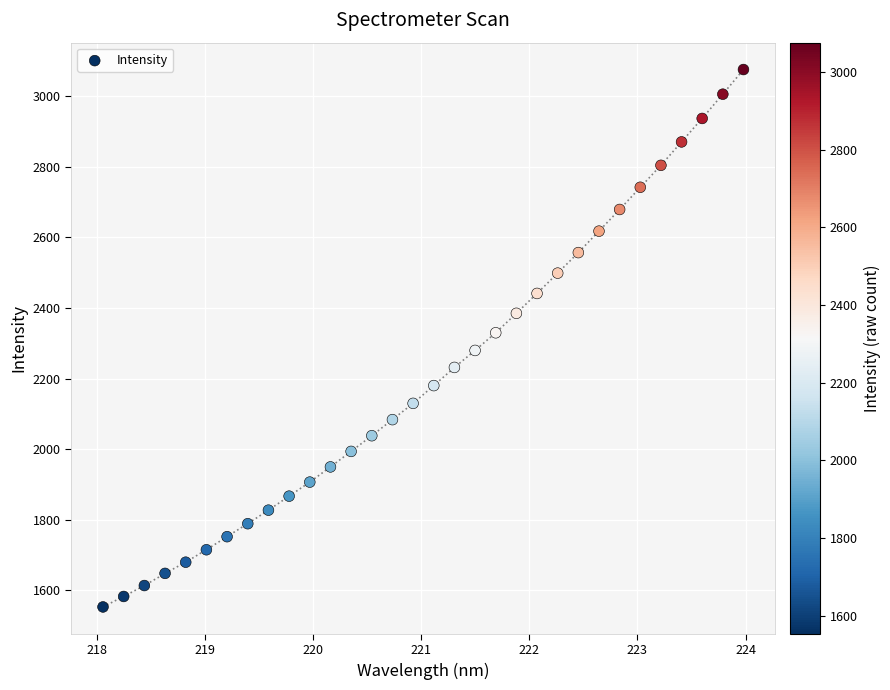

What is the range of X values (max minus min)?

5.9